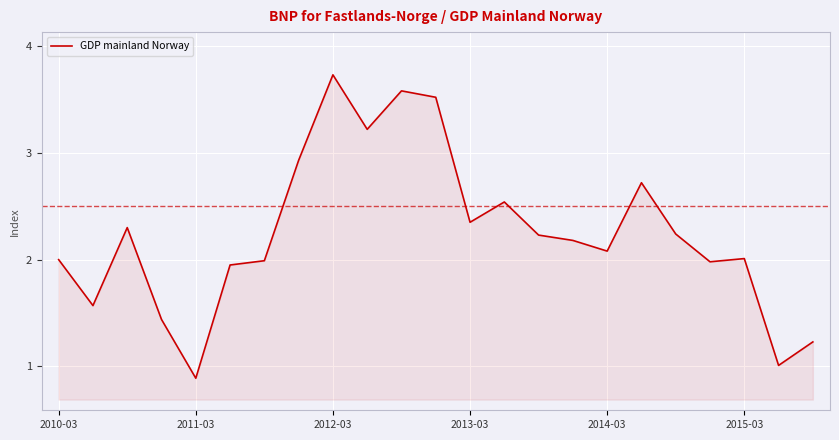

What is the sum of all values?

51.7